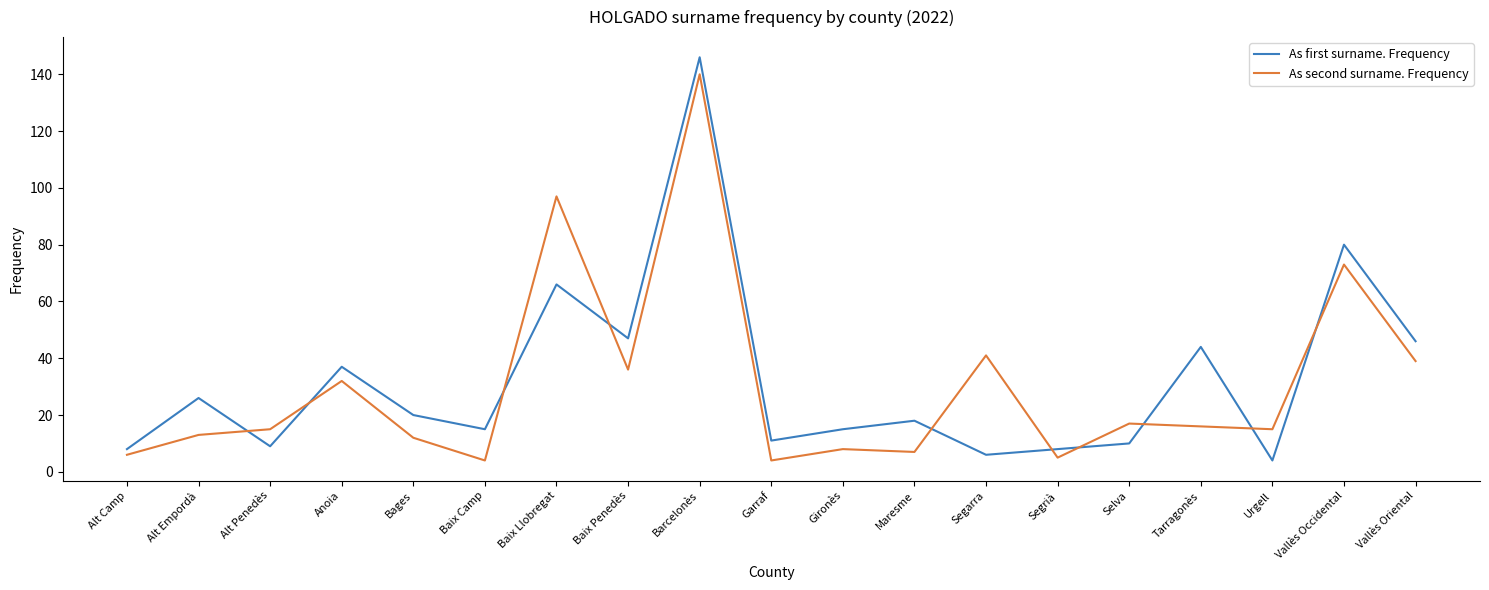

Does the chart have visible grid lines?

No